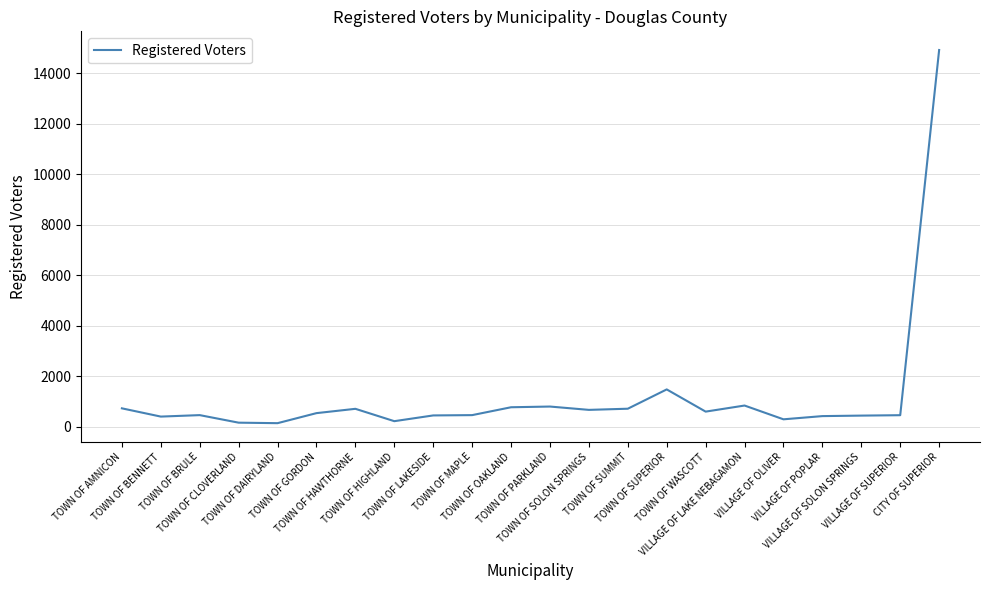

How many lines are shown in the chart?

1